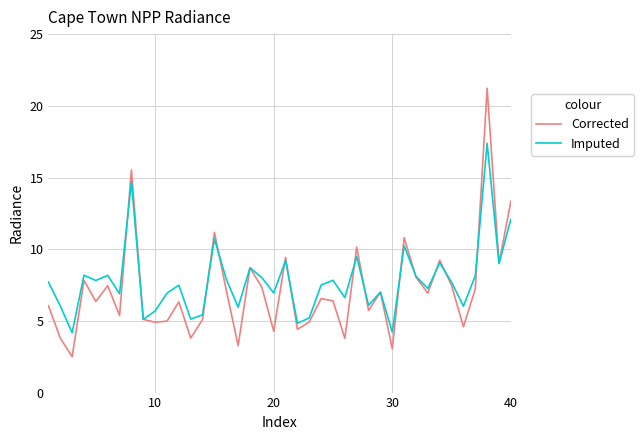

After their last crossing, which series has the higher values: Corrected or Imputed?

Corrected